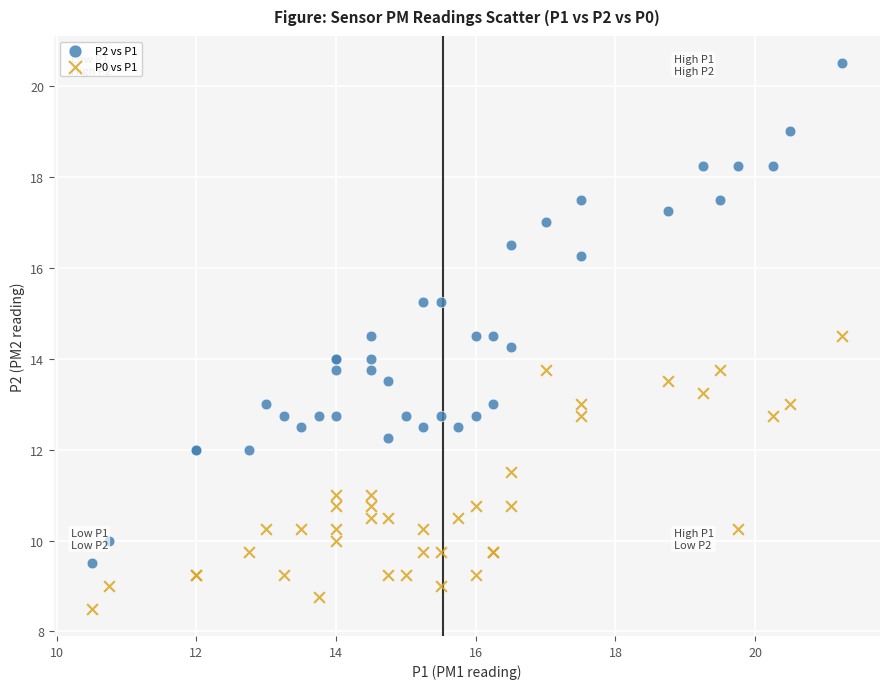

Which series reaches the minimum Y coordinate?

P0 vs P1